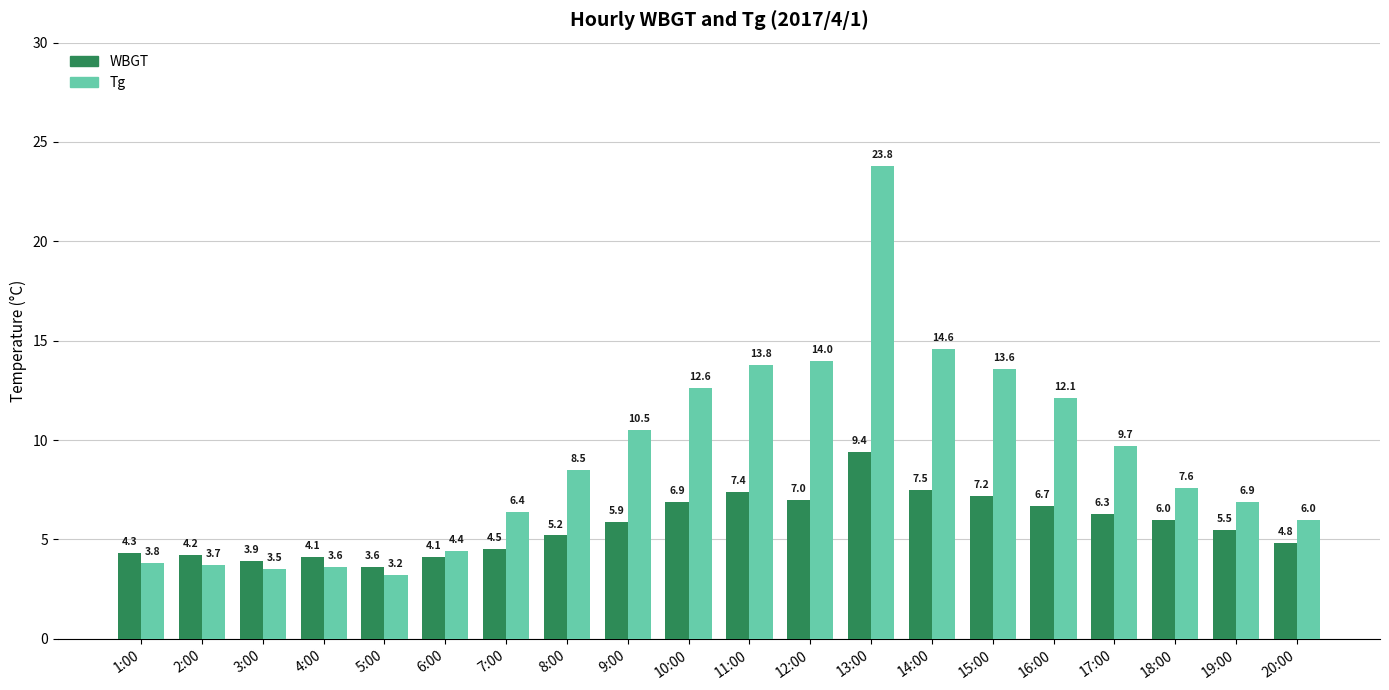

What is the sum of the WBGT values at 1:00 and 4:00?

8.4